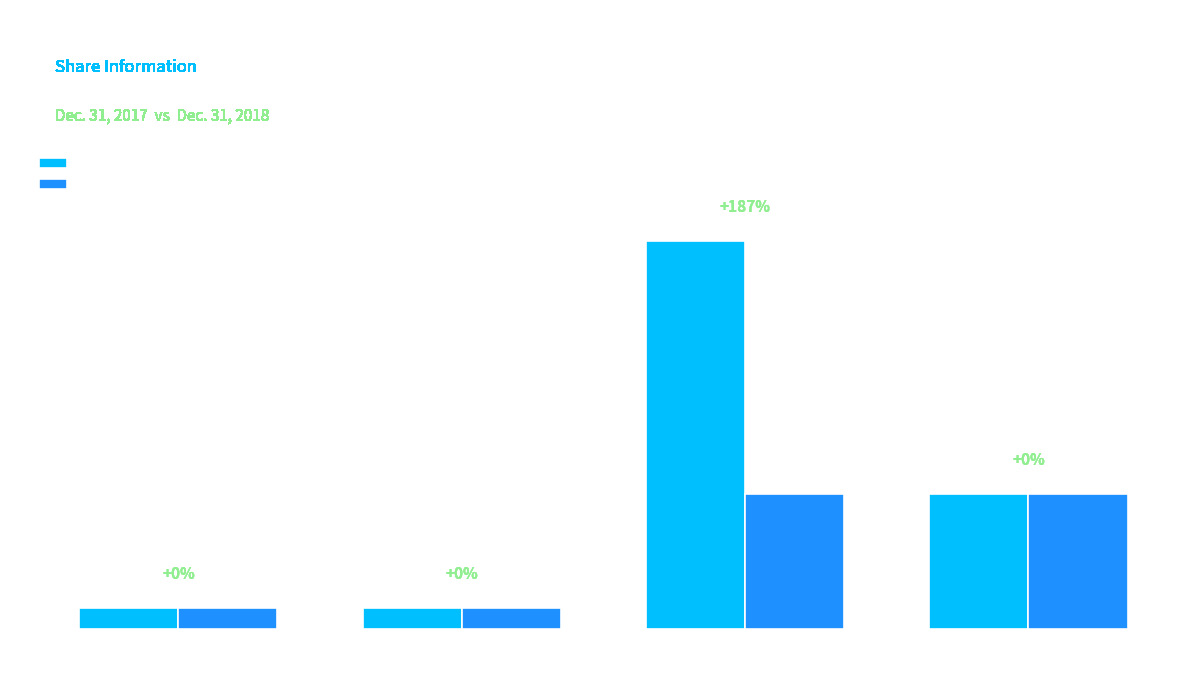

What are all the series names shown in the legend?

Dec. 31, 2018, Dec. 31, 2017